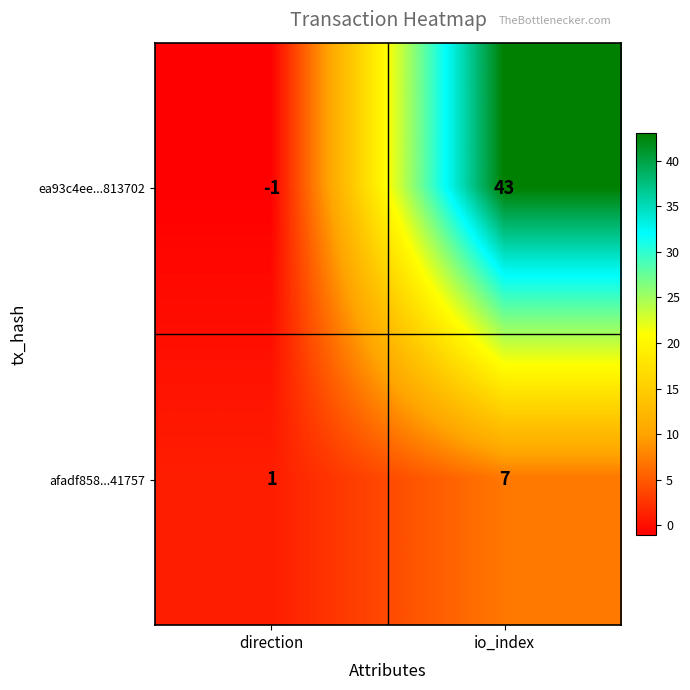

At io_index, list the series in order from smallest to largest.

afadf858...41757, ea93c4ee...813702